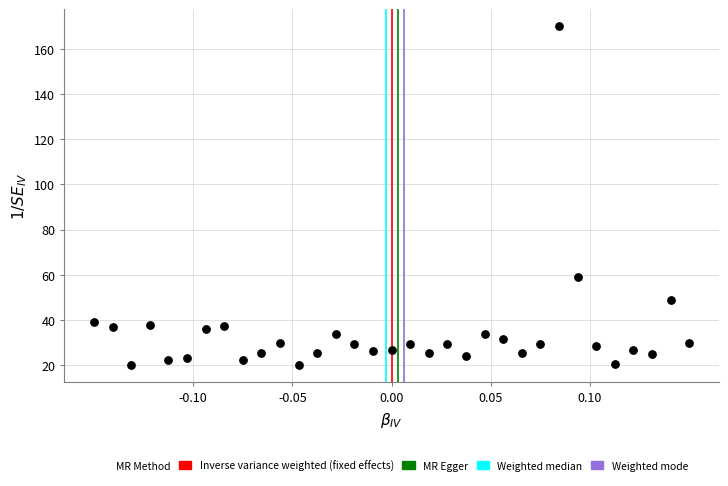

What is the range of Y values (max minus min)?

150.0